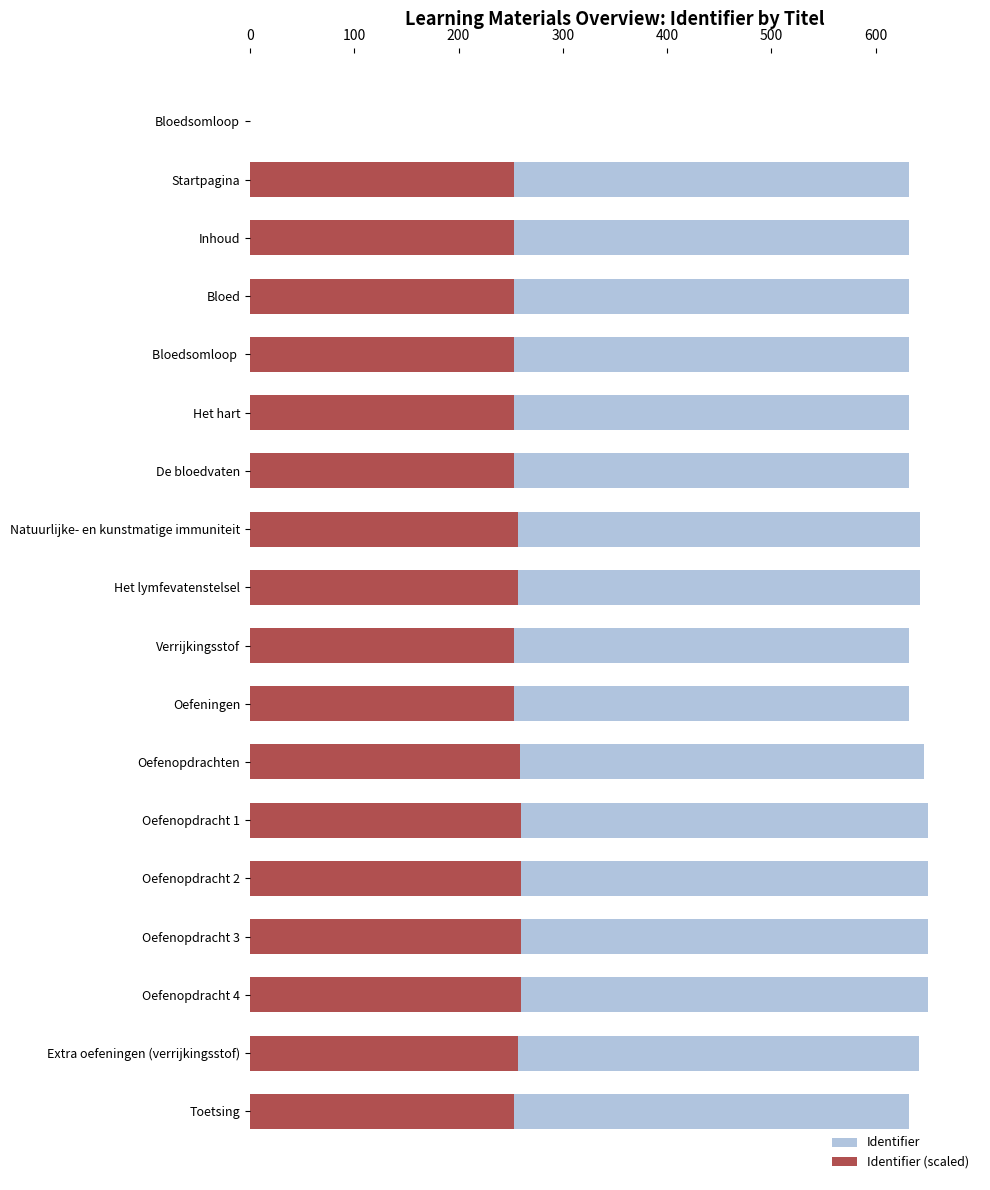

What is the maximum value for Identifier (scaled)?

260.0